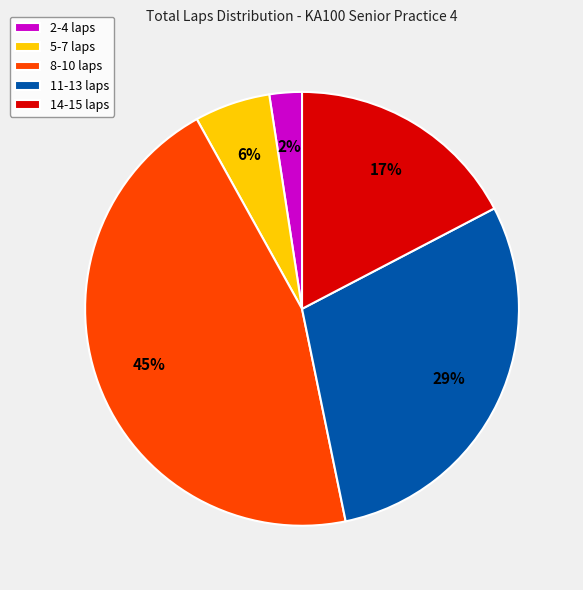

Rank the categories by value from lowest to highest.

2-4 laps, 5-7 laps, 14-15 laps, 11-13 laps, 8-10 laps